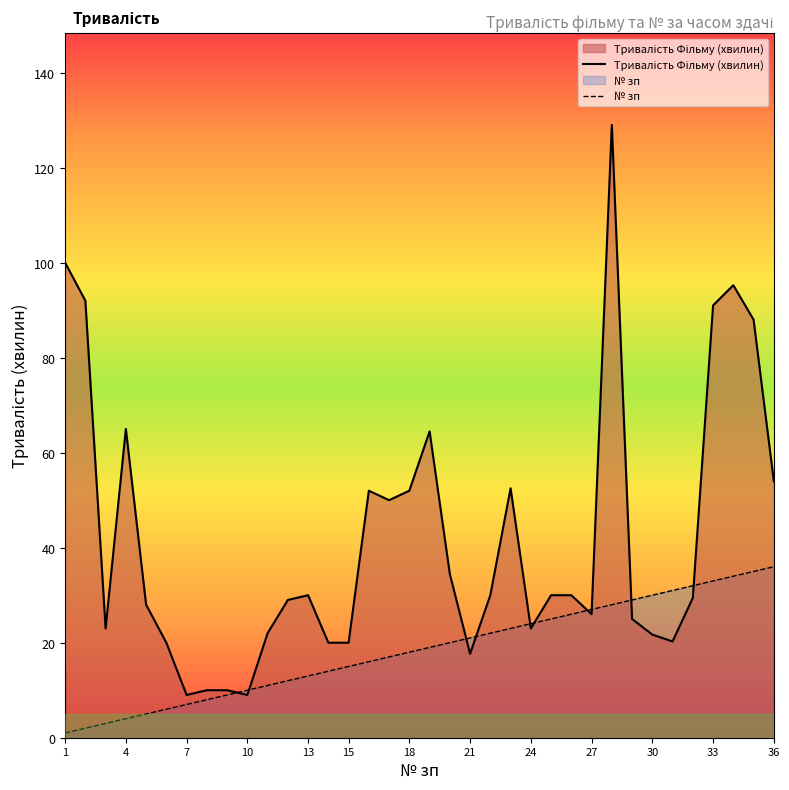

Rank the series by their maximum value, from highest to lowest.

Тривалість Фільму (хвилин), № зп